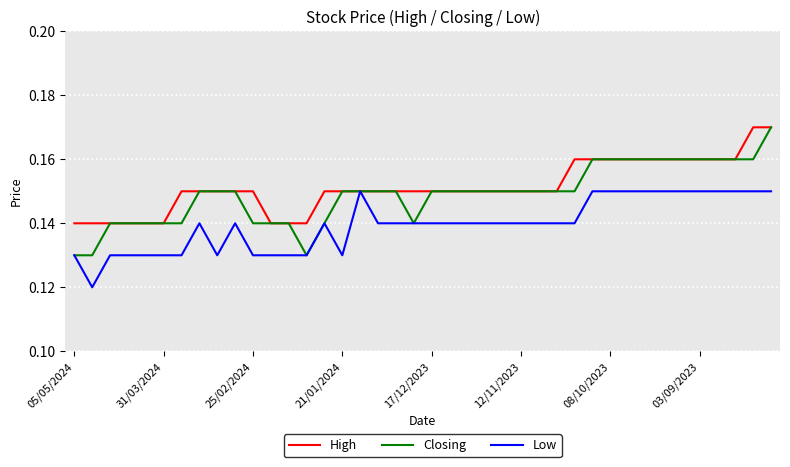

Rank the series by their average value, from highest to lowest.

High, Closing, Low